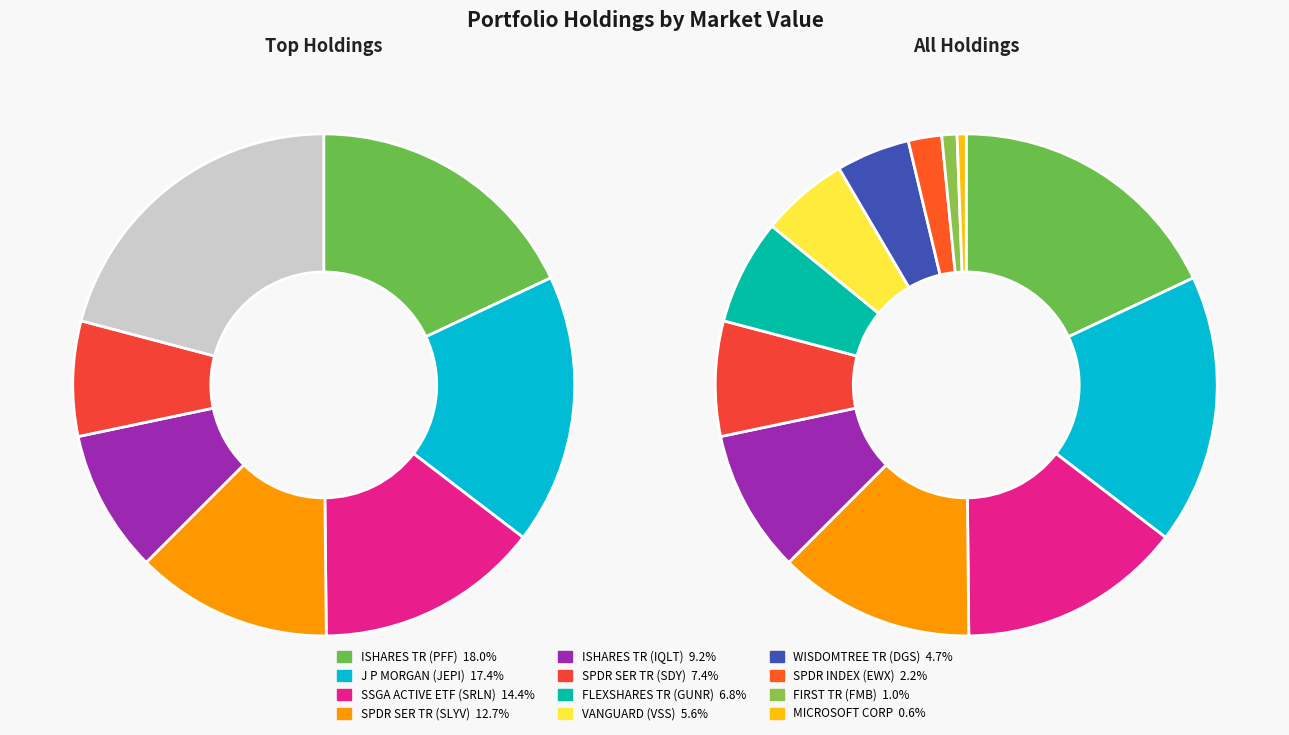

To the nearest percent, what portion does FLEXSHARES TR (GUNR) represent?

7%